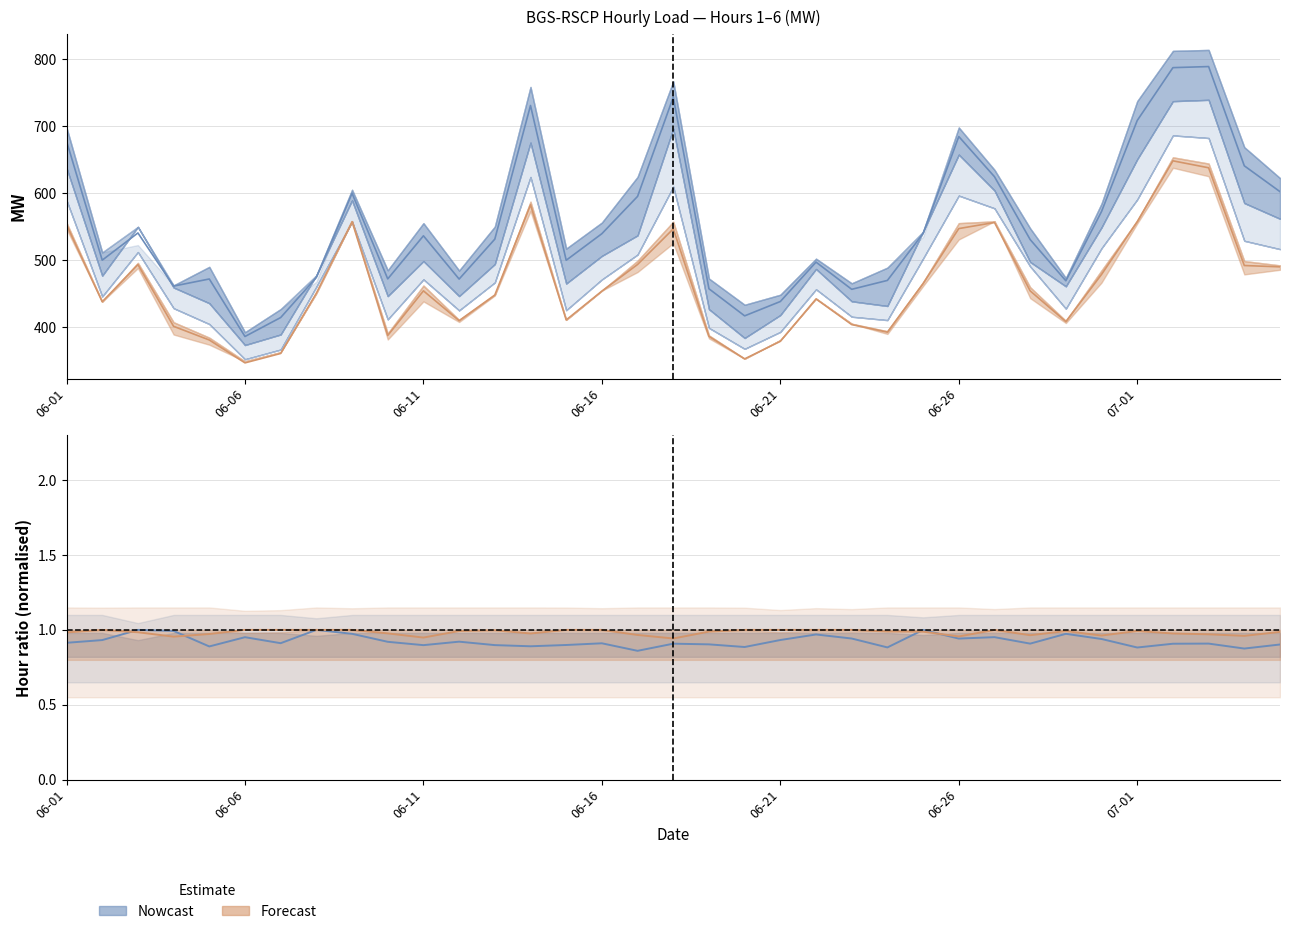

True or false: Forecast has more than 0 interior local peaks.

True